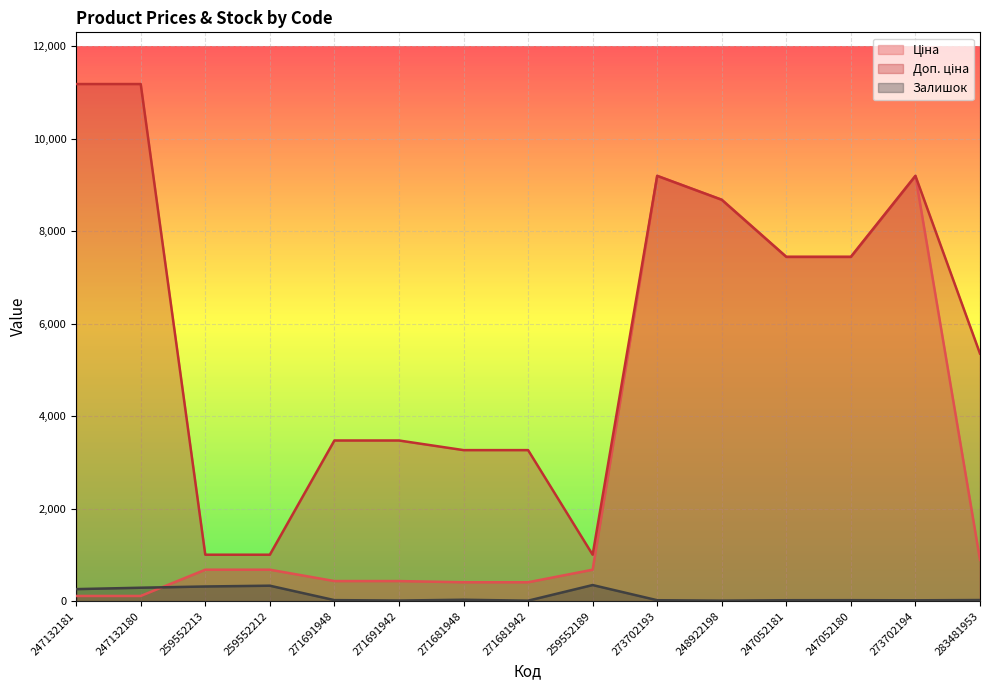

List the series in order of their peak value, highest first.

Доп. ціна, Ціна, Залишок